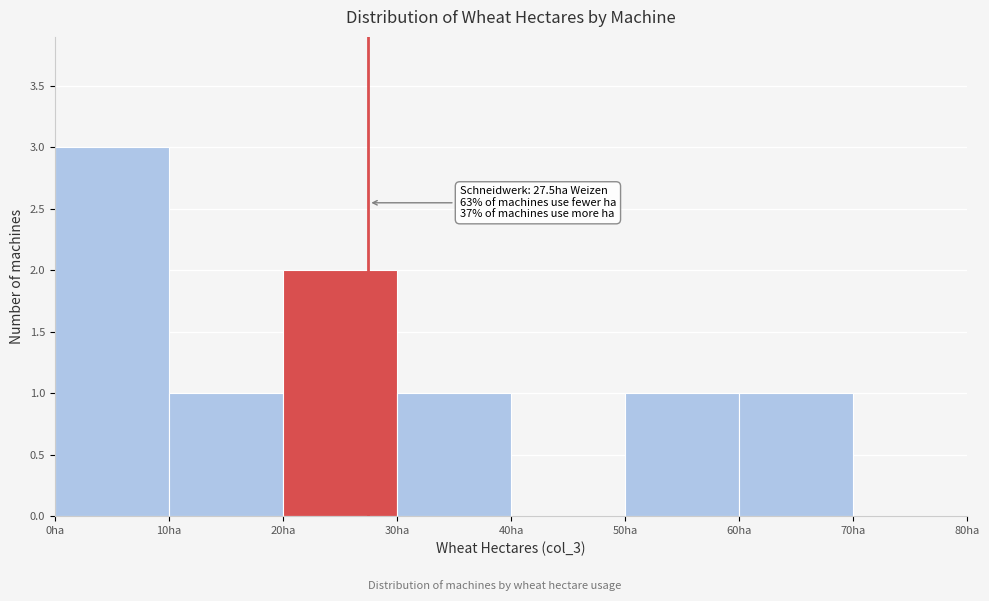

Over which range of the x-axis is the bar tallest?

0 to 10